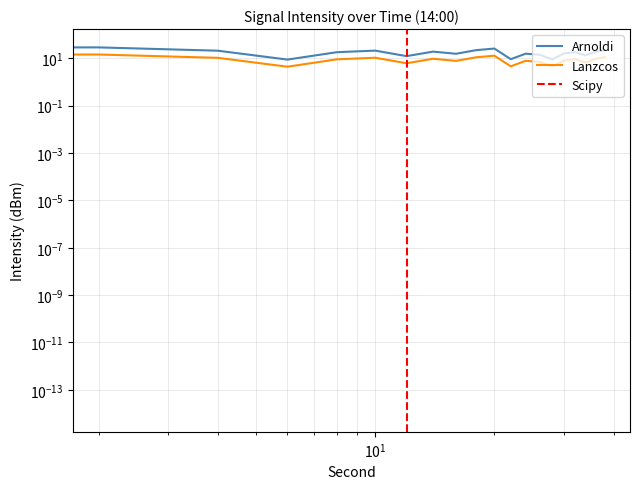

How many values exceed 18?

10